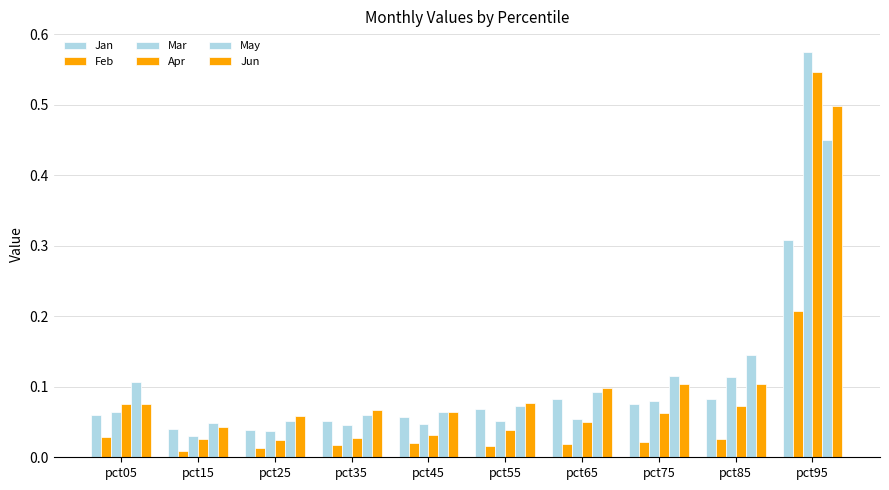

Are the bars grouped side by side (vs. stacked)?

Yes